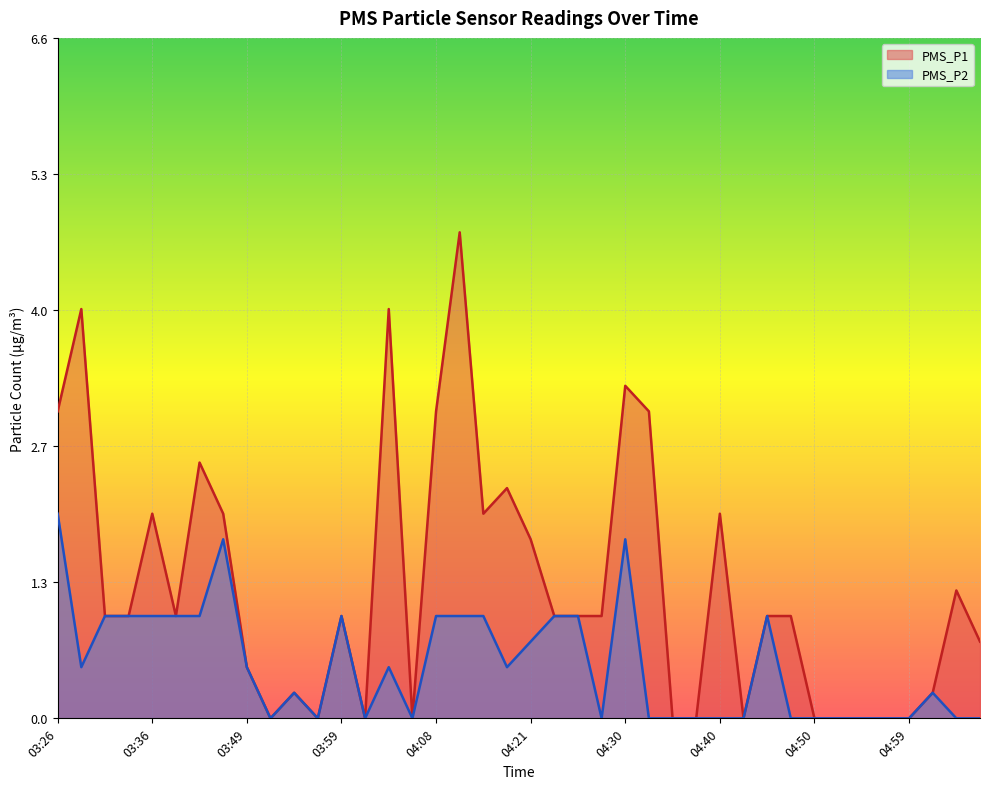

What is the maximum value shown in the chart?

4.8